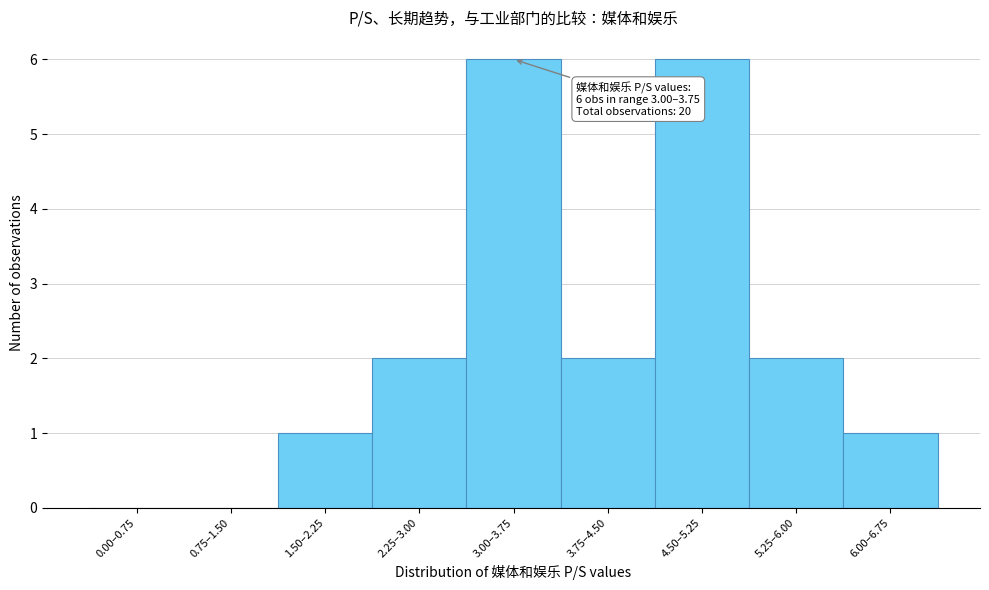

Reading left to right, list all the values displayed in this chart.

0.00–0.75=0	0.75–1.50=0	1.50–2.25=1	2.25–3.00=2	3.00–3.75=6	3.75–4.50=2	4.50–5.25=6	5.25–6.00=2	6.00–6.75=1